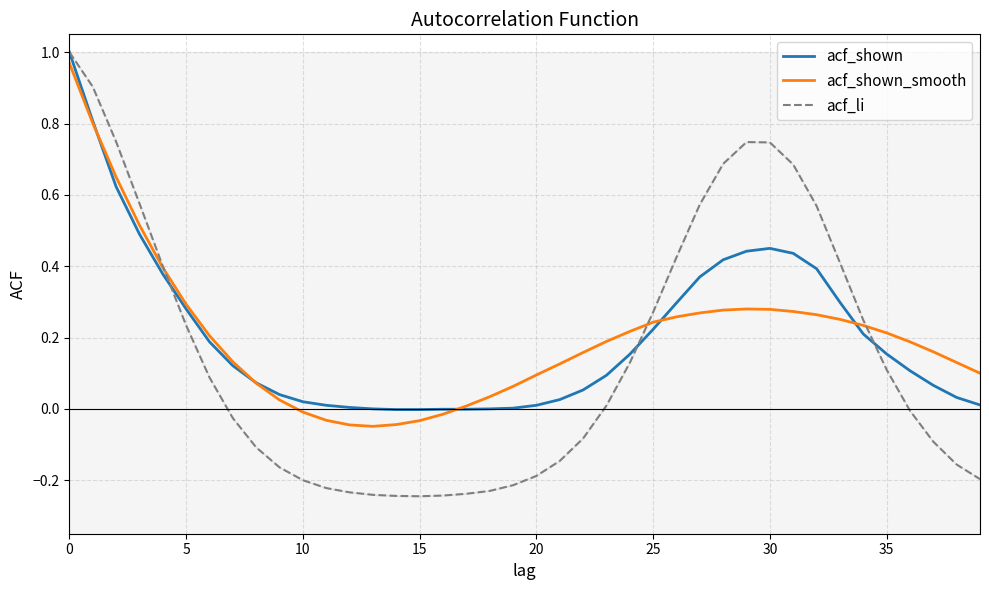

What is the label of the 14th point from the left?

13